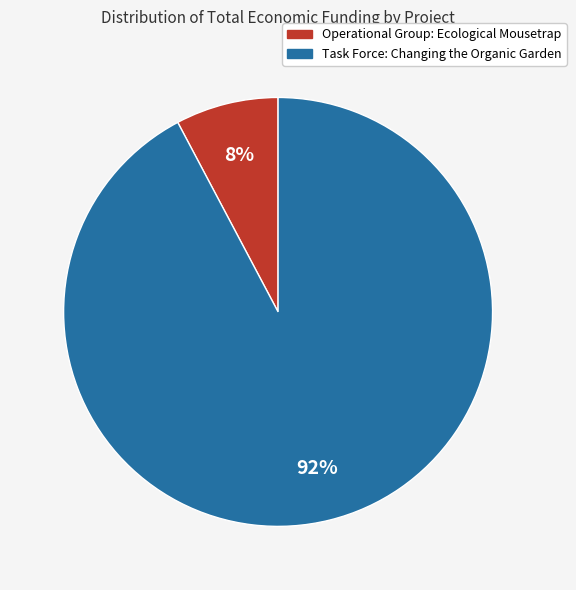

Does Operational Group: Ecological Mousetrap account for over 50% of the chart?

No